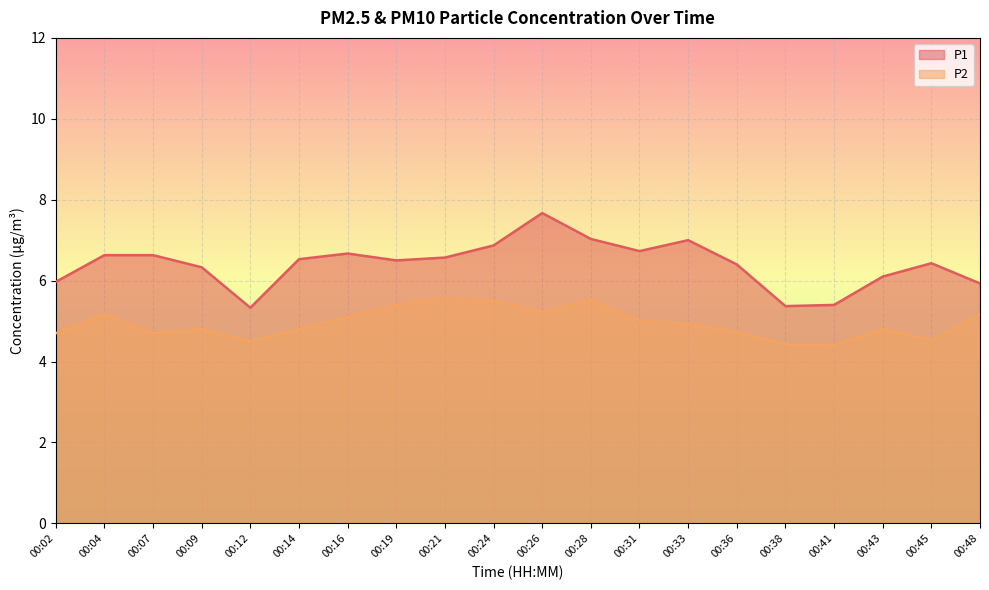

At how many categories does at least one series exceed 6?

15